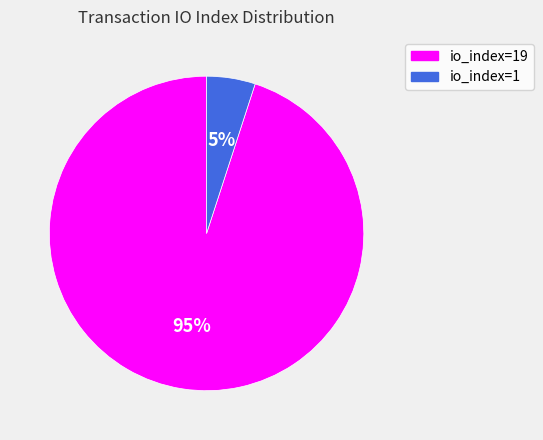

The io_index=1 slice represents 1% of the pie. True or false?

False